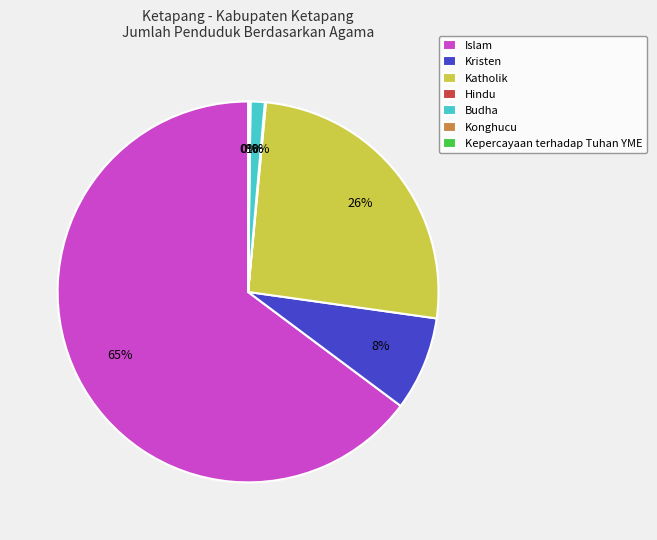

Do Budha and Kristen together represent more than half of the pie?

No